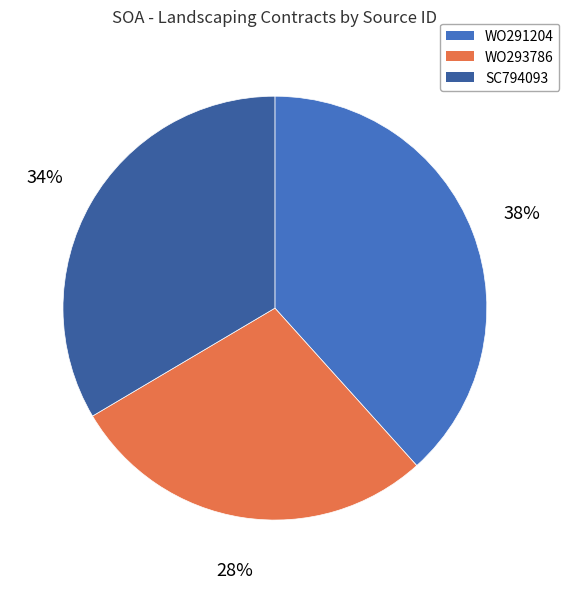

Count the number of slices in the pie.

3